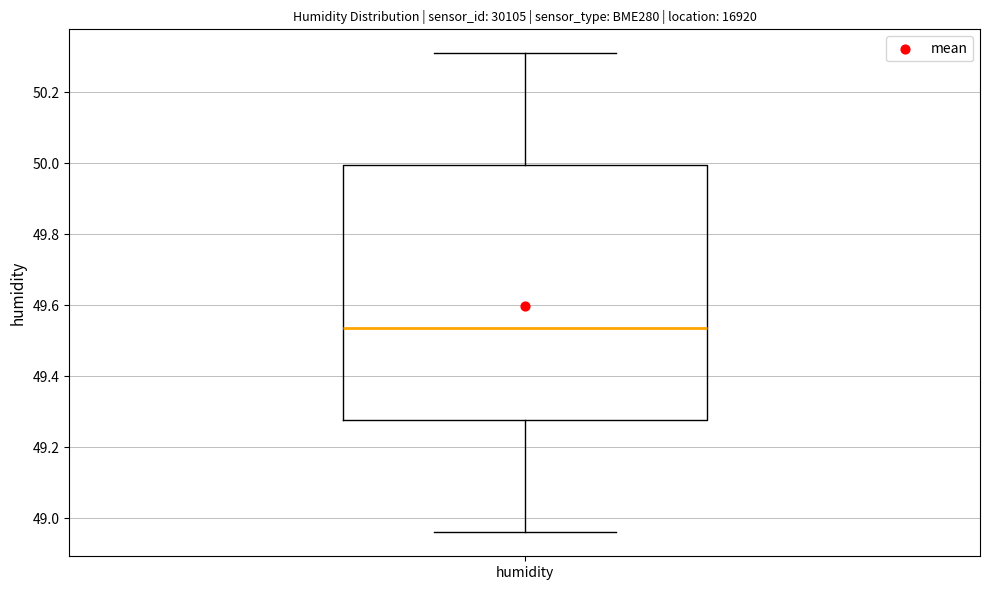

Where does the upper whisker of the box for humidity end on the y-axis? The values are not printed on the chart, so give them approximately, as read against the axis.

50.32